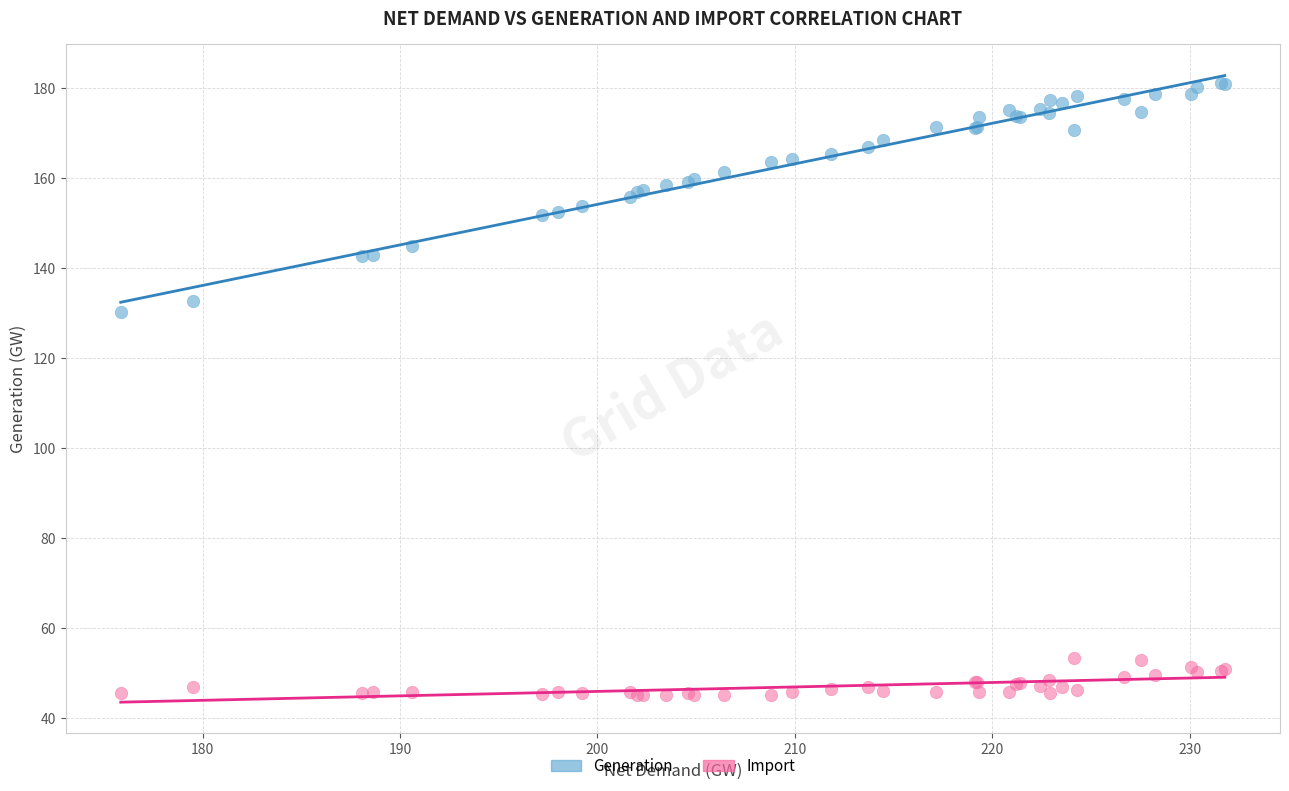

Which series reaches the minimum Y coordinate?

Import